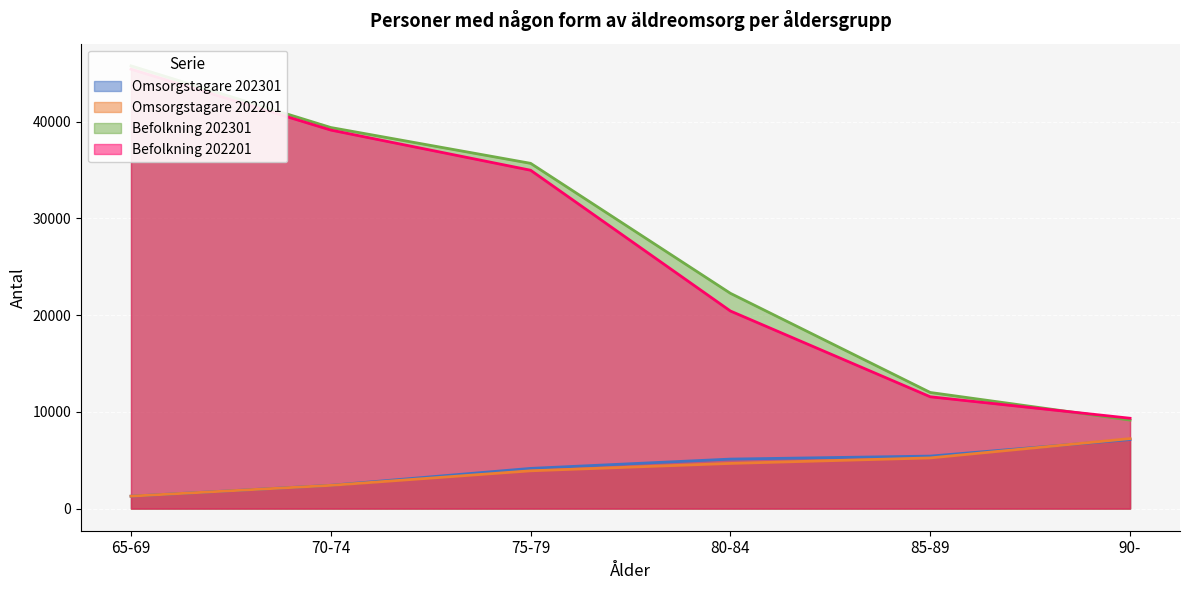

Between 70-74 and 90-, which is larger?

90-